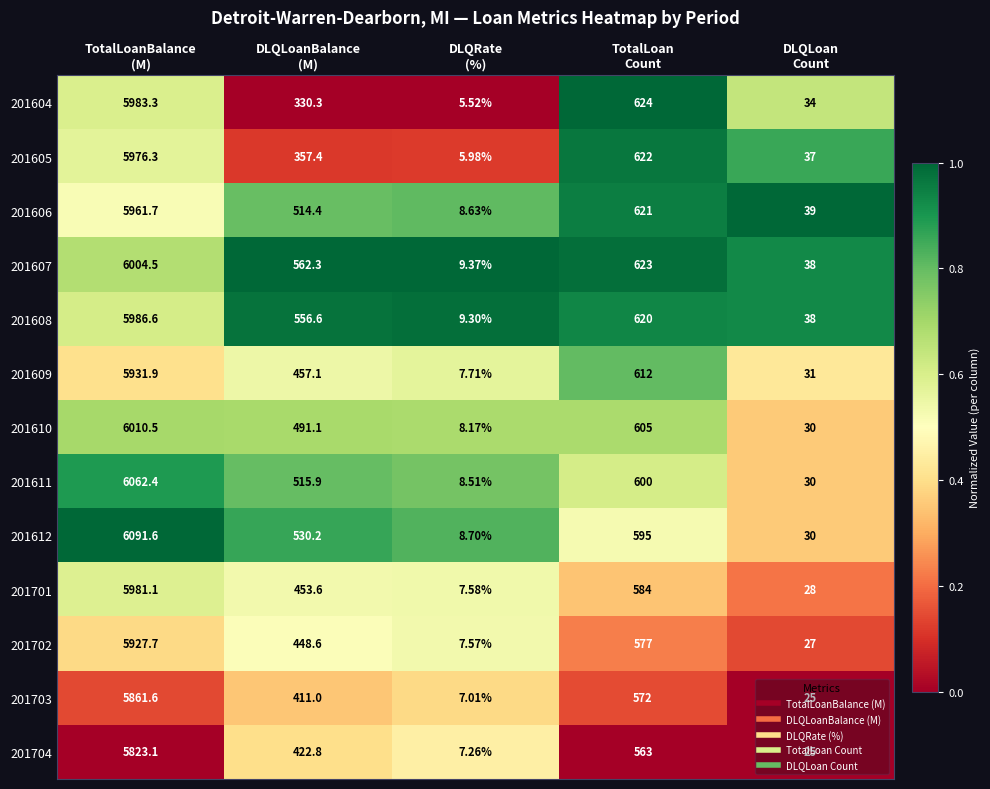

Count the number of data series in this chart.

13